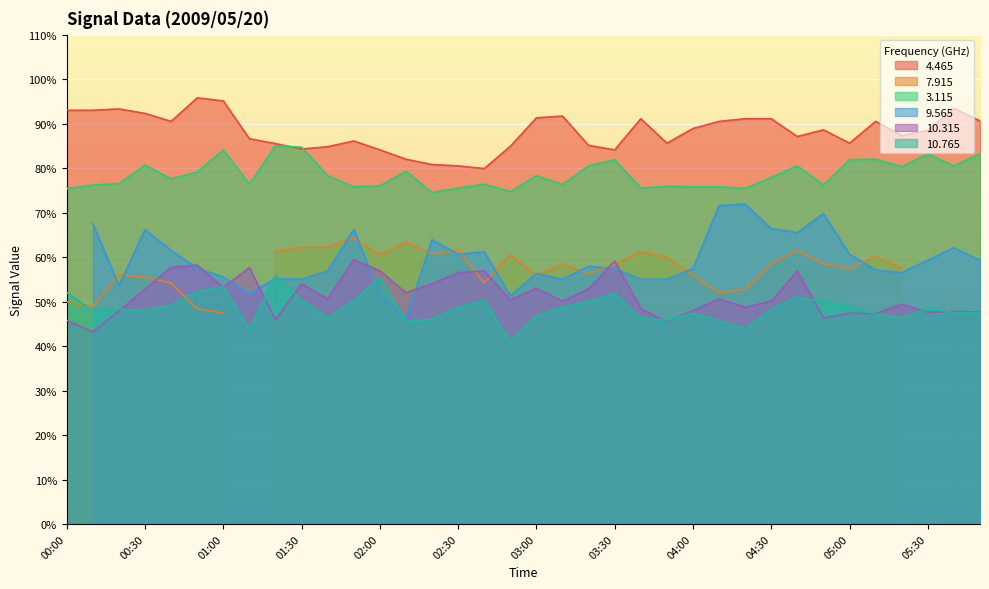

The 3.115 series shows 76.0 at 02:00. True or false?

True